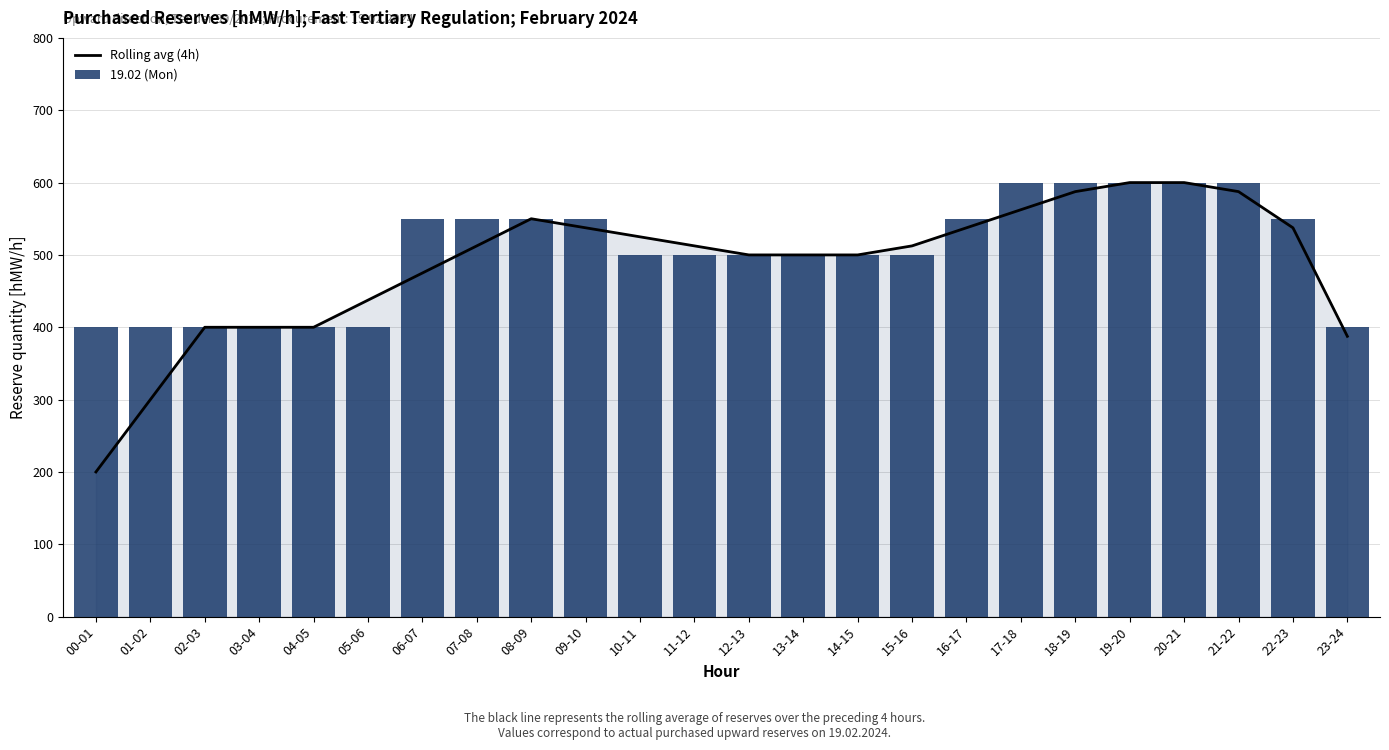

What is the difference between the maximum and minimum values in the Rolling avg (4h) series?

400.0